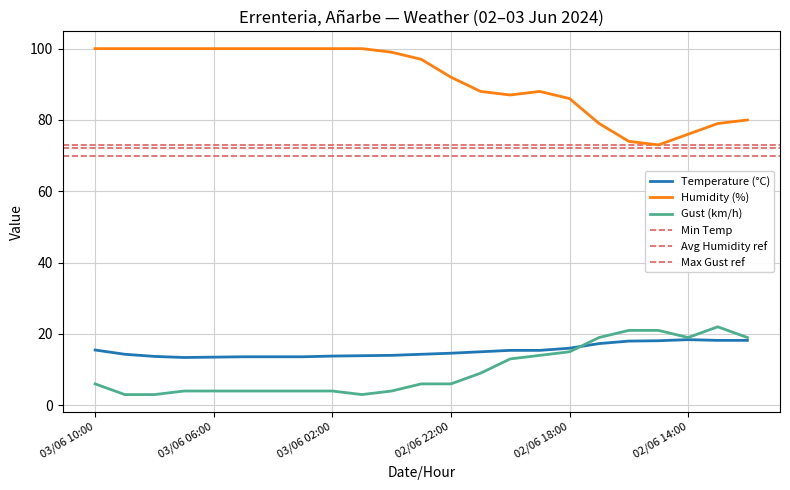

How many data points in Humidity (%) are less than 97?

11